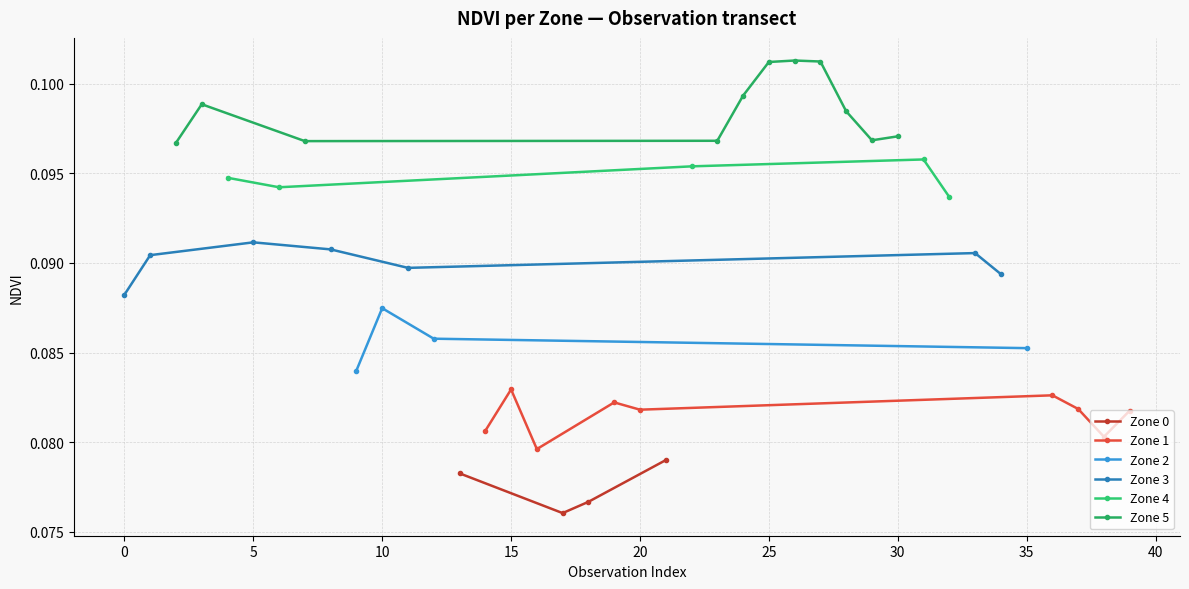

What is the approximate value of NDVI (Zone 5) at 2?

0.1